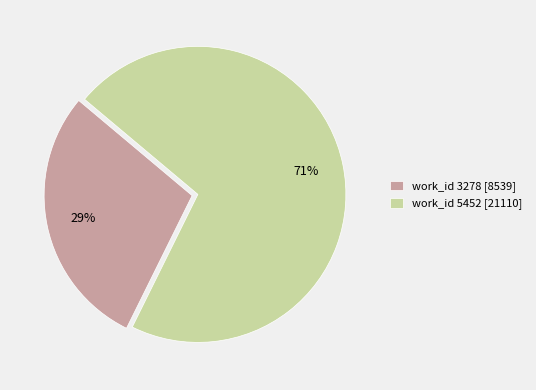

Combined, do work_id 5452 [21110] and work_id 3278 [8539] account for over 50%?

Yes